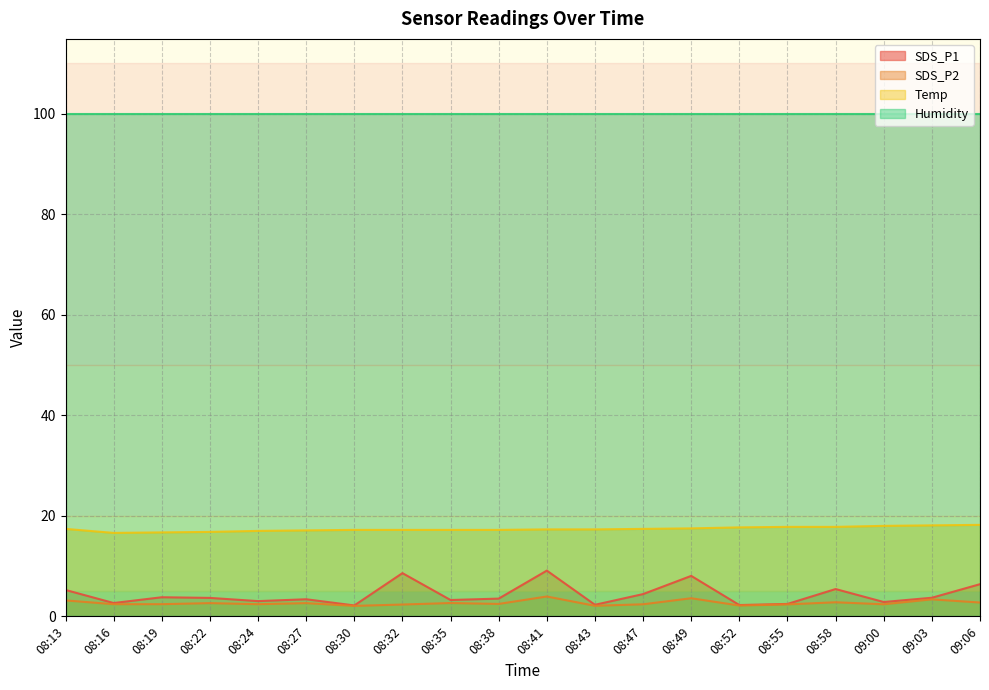

Does the chart display data point markers on the line(s)?

No